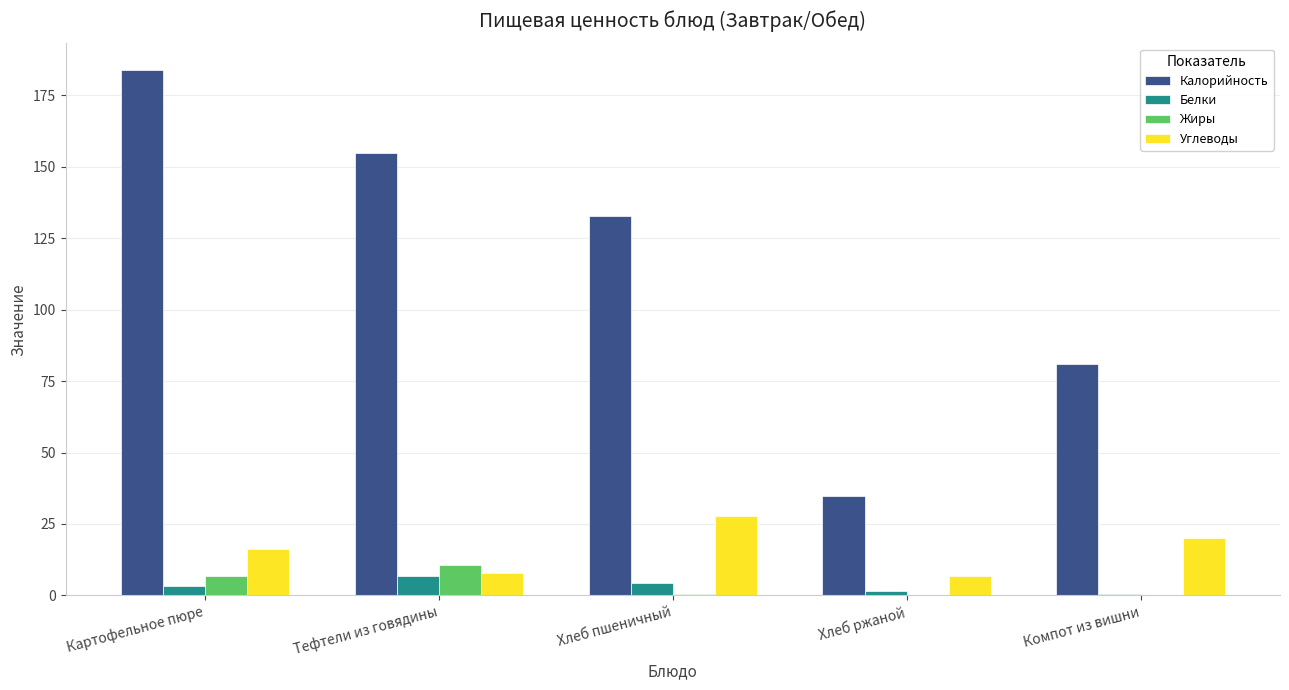

True or false: Углеводы has a value of 16.4 at Картофельное пюре.

True